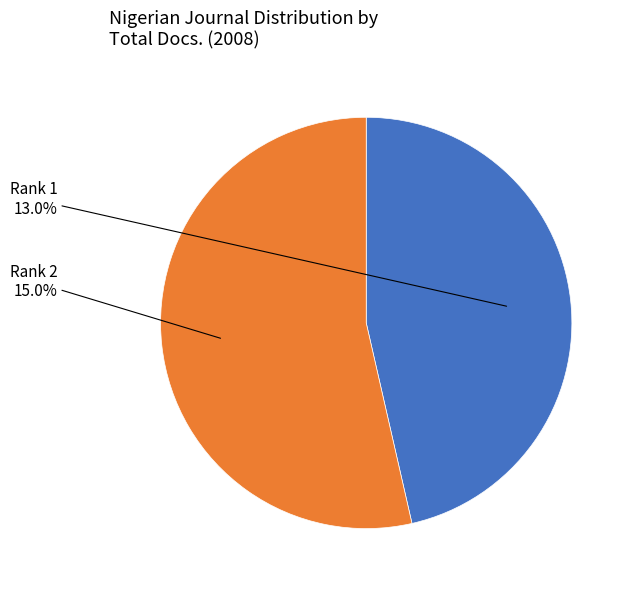

What is the largest slice in the pie chart?

Nigerian Journal of Economic and Social Studies (Rank 2)